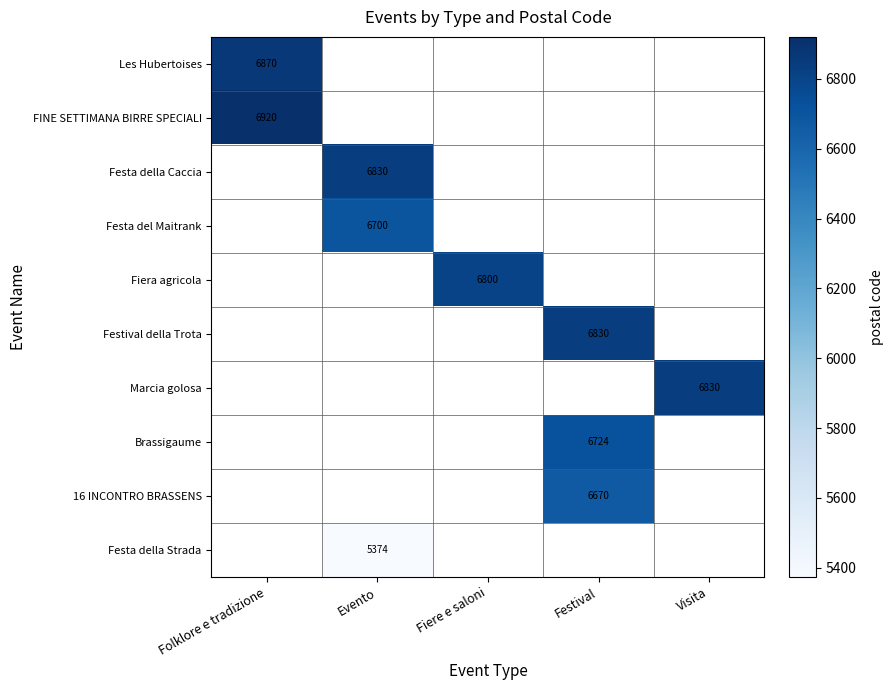

The Fiera agricola series shows 11455 at Fiere e saloni. True or false?

False